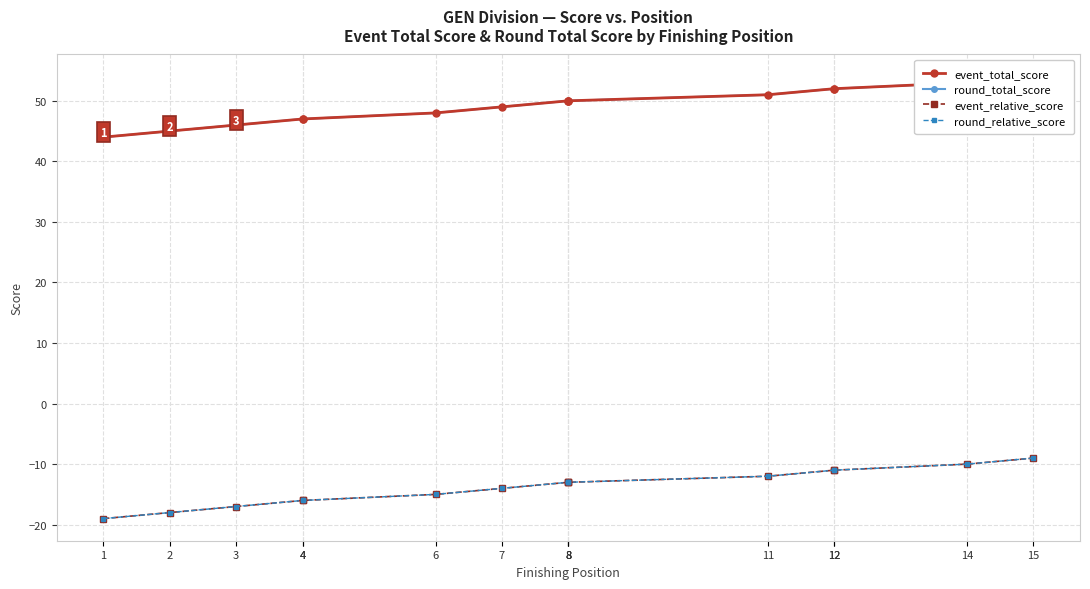

What is the value of the round_total_score point at the 3rd from the left?

46